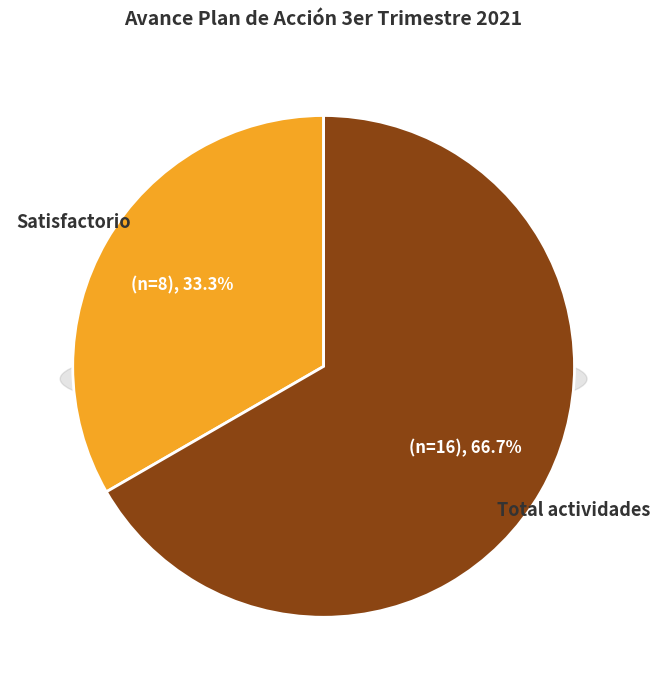

Is there any slice that represents more than half of the pie?

Yes